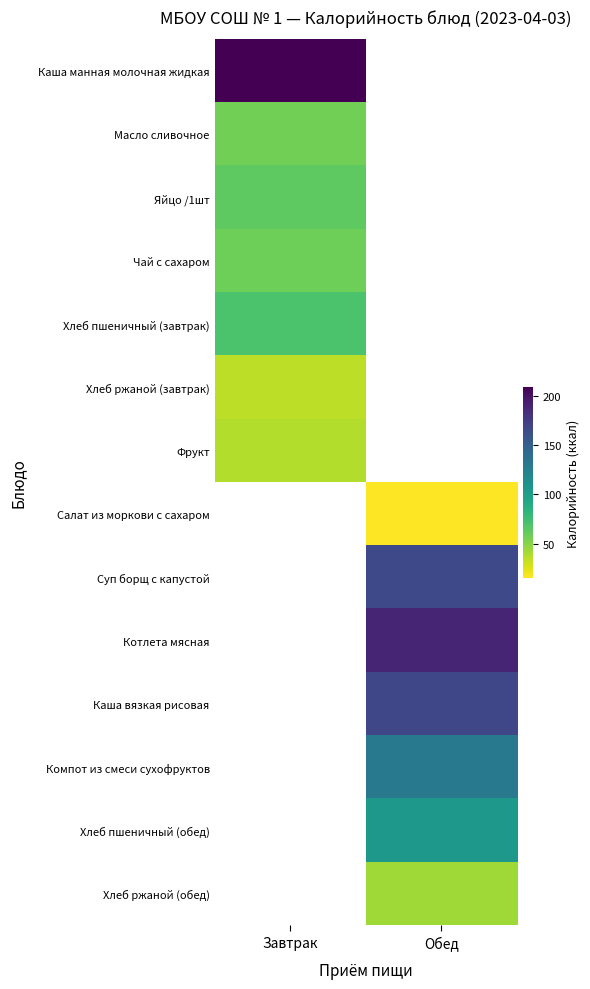

What is the minimum value shown in the chart?

15.7